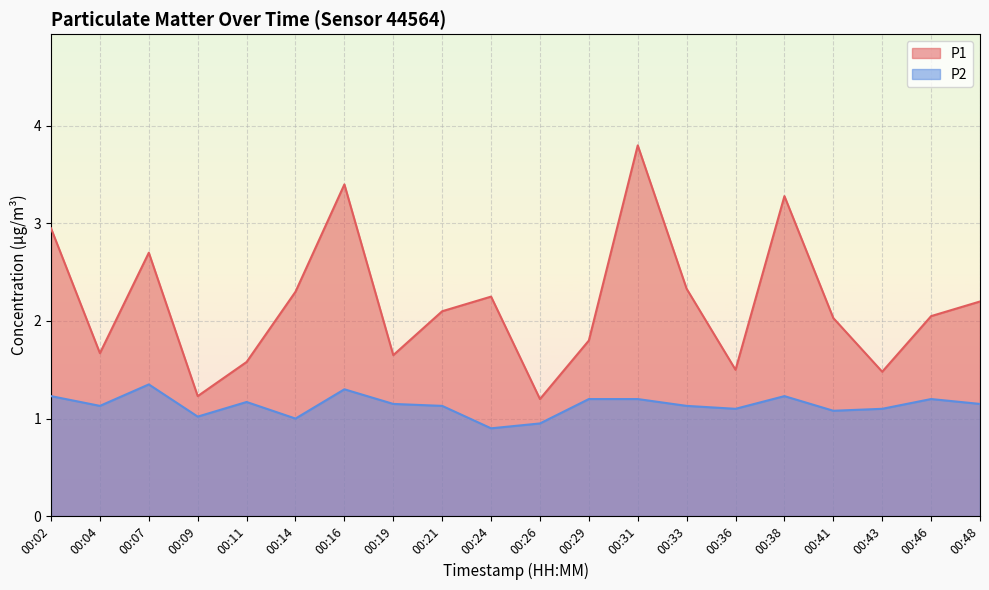

What is the sum of all P1 values?

43.5